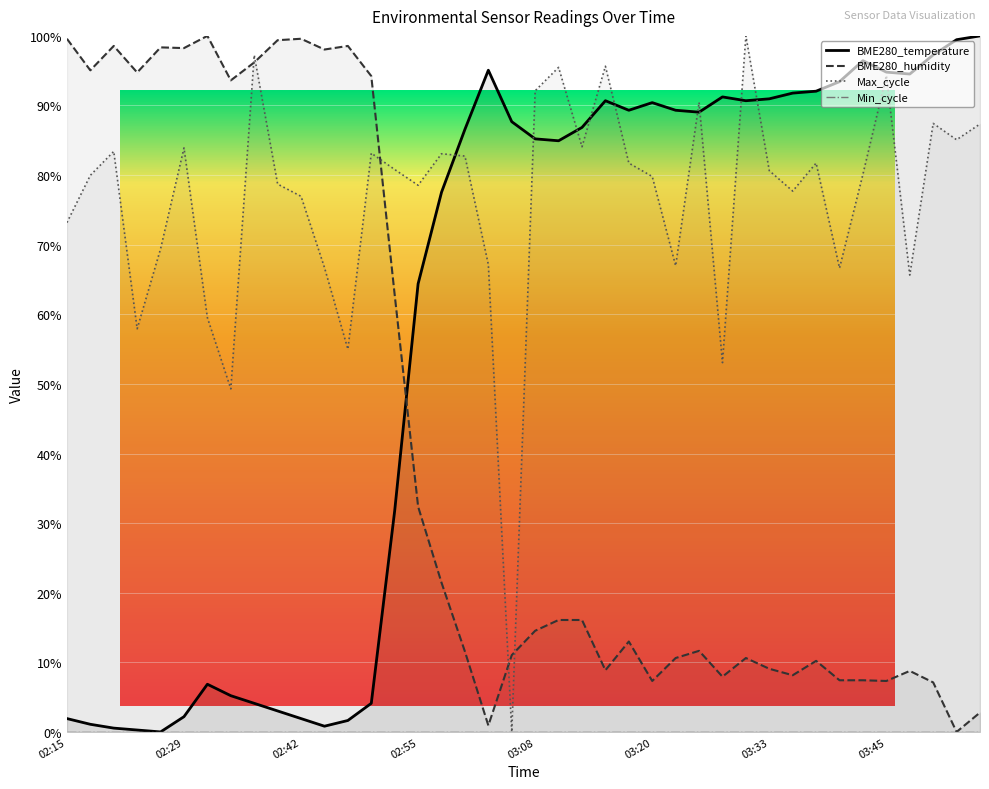

Rank the series by their maximum value, from highest to lowest.

BME280_temperature, BME280_humidity, Max_cycle, Min_cycle